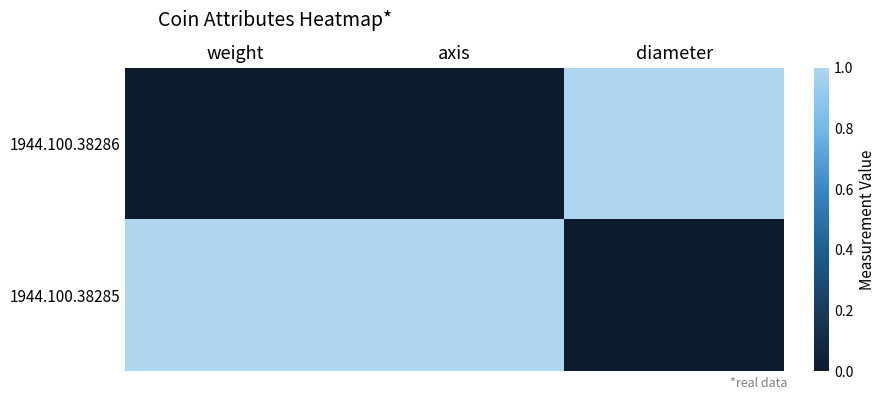

Reading left to right, list all the values displayed in this chart.

1944.100.38286: weight=0	axis=0	diameter=1
1944.100.38285: weight=1	axis=1	diameter=0